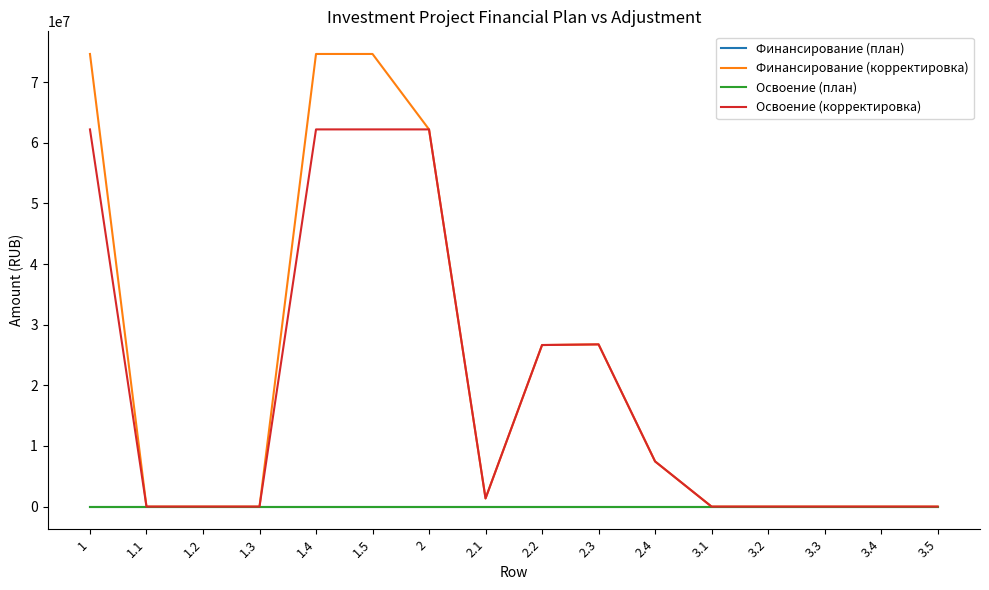

Reading right to left, list all the values displayed in this chart.

Финансирование (план): 3.5=0	3.4=0	3.3=0	3.2=0	3.1=0	2.4=0	2.3=0	2.2=0	2.1=0	2=0	1.5=0	1.4=0	1.3=0	1.2=0	1.1=0	1=0
Финансирование (корректировка): 3.5=0	3.4=0	3.3=0	3.2=0	3.1=0	2.4=7458000	2.3=26759000	2.2=26652000	2.1=1351000	2=62220000	1.5=74664000	1.4=74664000	1.3=0	1.2=0	1.1=0	1=74664000
Освоение (план): 3.5=0	3.4=0	3.3=0	3.2=0	3.1=0	2.4=0	2.3=0	2.2=0	2.1=0	2=0	1.5=0	1.4=0	1.3=0	1.2=0	1.1=0	1=0
Освоение (корректировка): 3.5=0	3.4=0	3.3=0	3.2=0	3.1=0	2.4=7458000	2.3=26759000	2.2=26652000	2.1=1351000	2=62220000	1.5=62220000	1.4=62220000	1.3=0	1.2=0	1.1=0	1=62220000